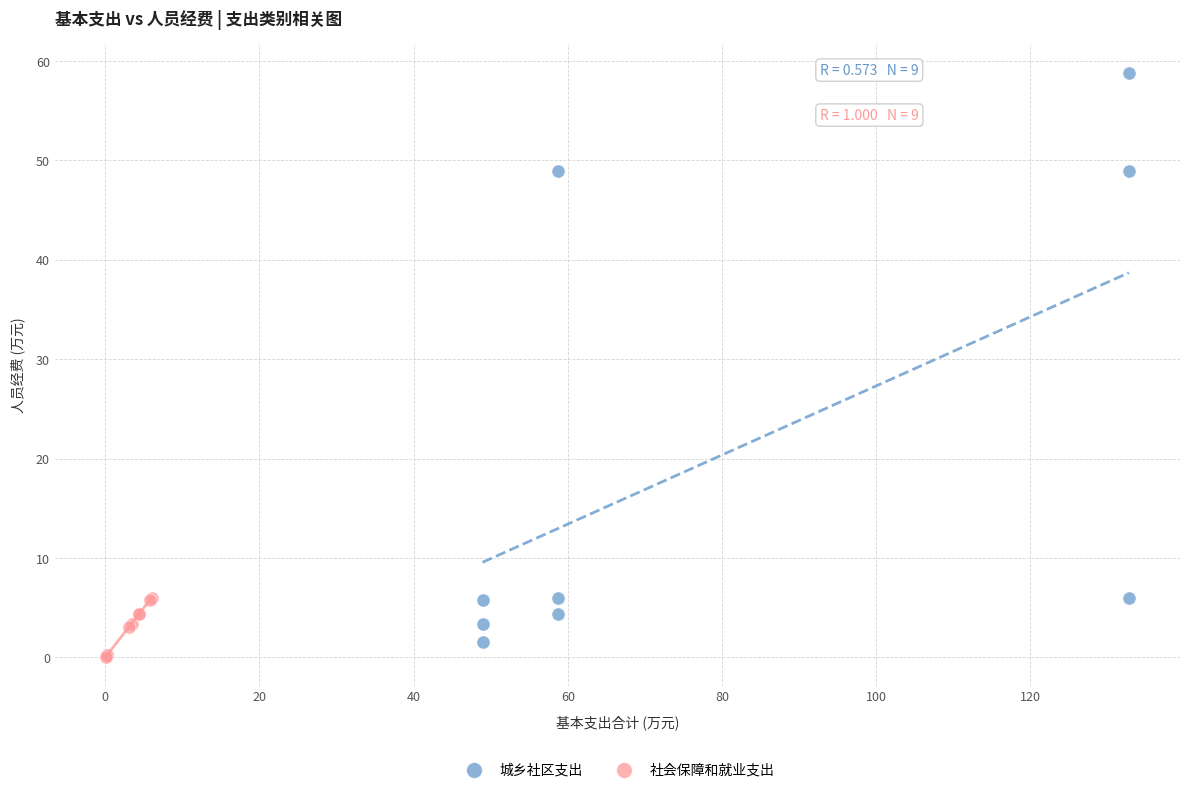

What are all the series names shown in the legend?

城乡社区支出, 社会保障和就业支出